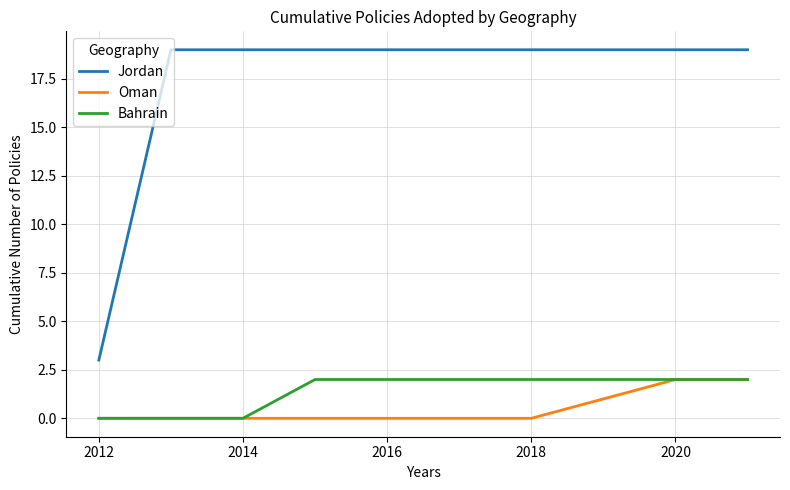

What is the average value of the Bahrain series?

1